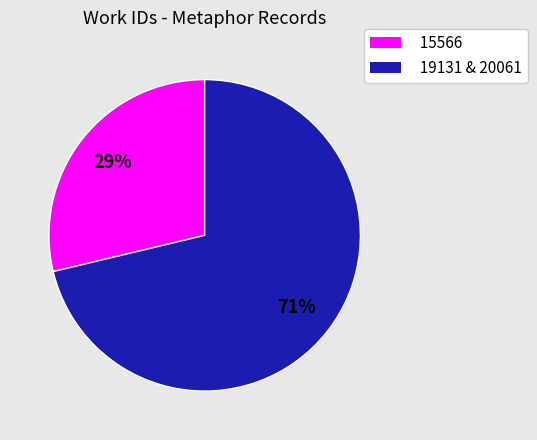

Is there a majority slice in this chart?

Yes